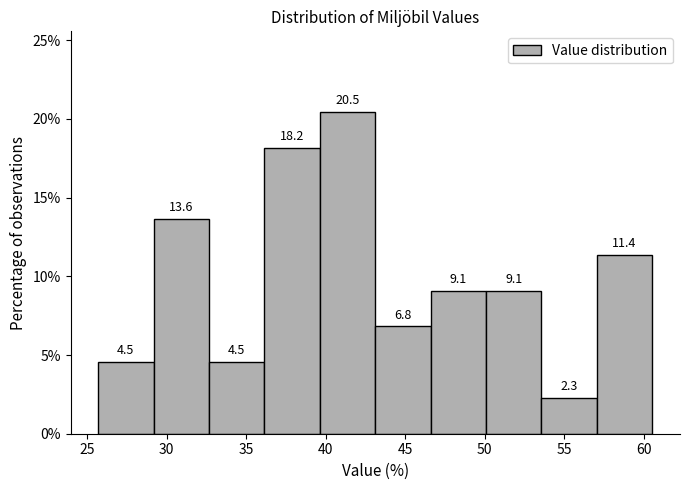

How tall is the bar that spans 57.0 to 60.5 on the x-axis? The bar edges are not printed on the chart, so give them approximately, as read against the axis.

11.4